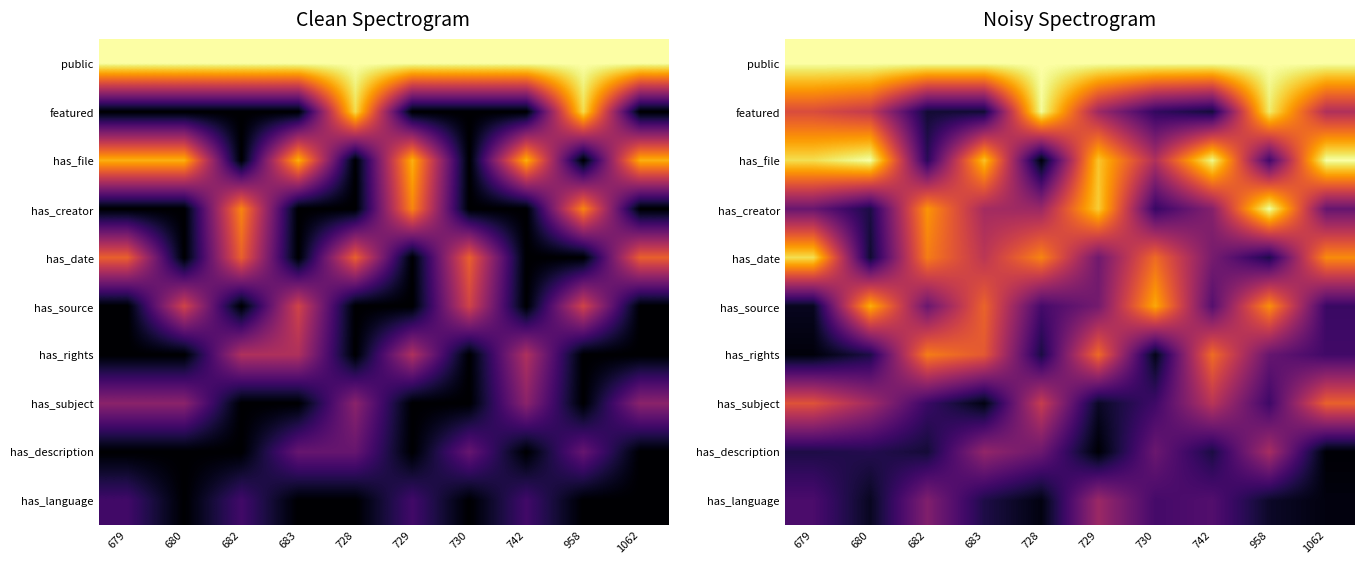

Which series has the widest spread of values?

has_file